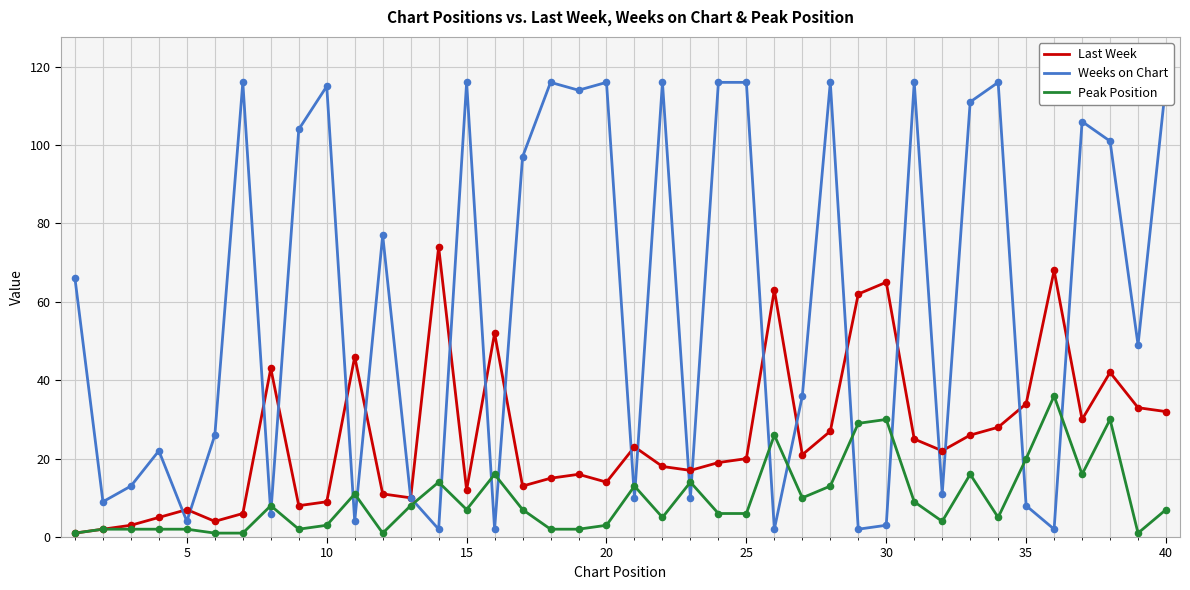

Which series contains the lowest Y value?

Last Week